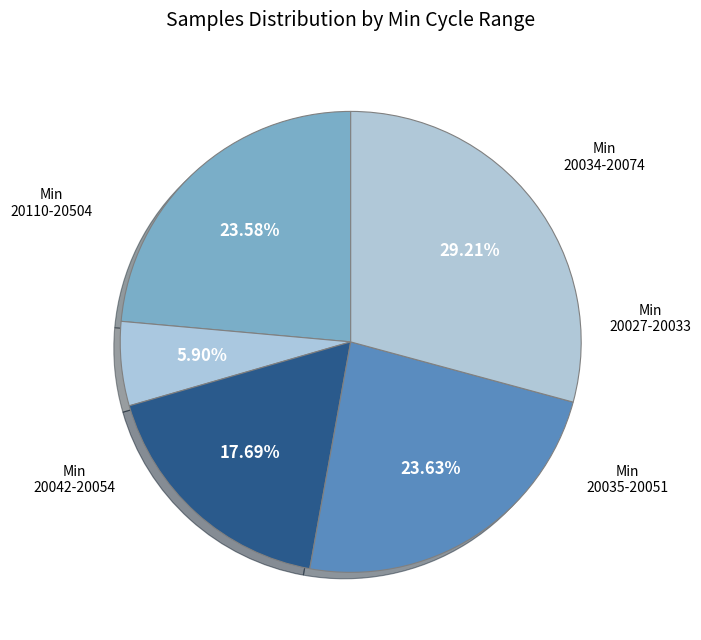

What is the largest slice in the pie chart?

29